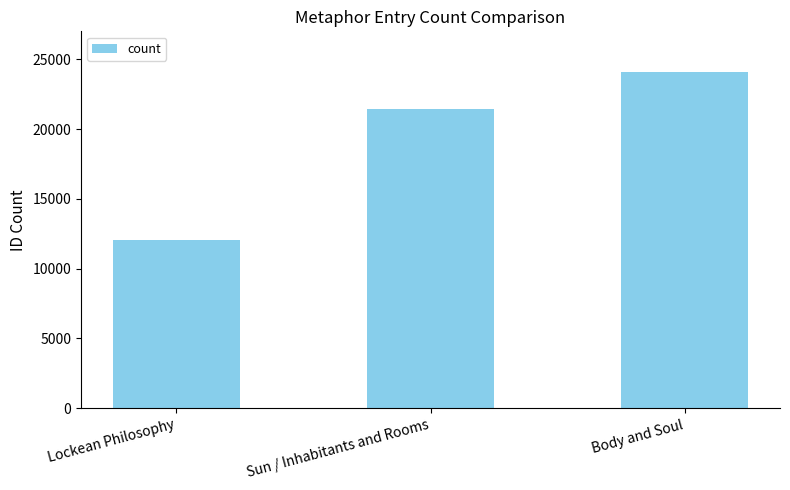

What is the value of the 2nd bar from the left?

21428